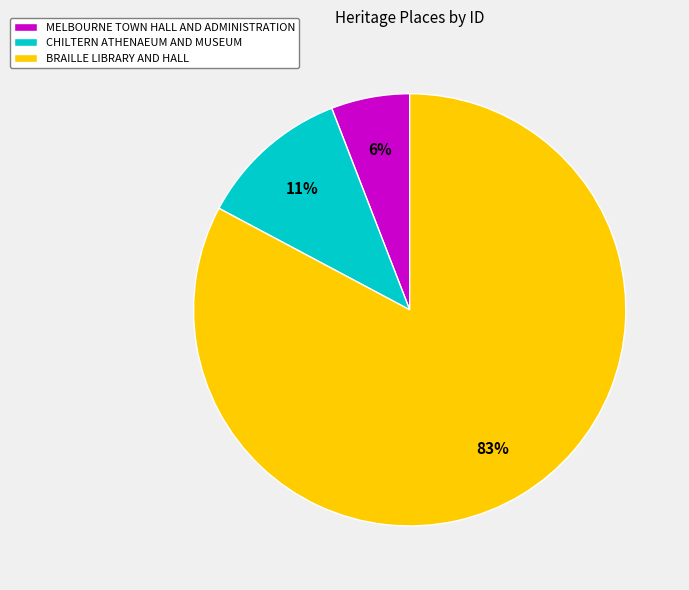

Approximately how many times larger is the value at CHILTERN ATHENAEUM AND MUSEUM compared to BRAILLE LIBRARY AND HALL?

0.1